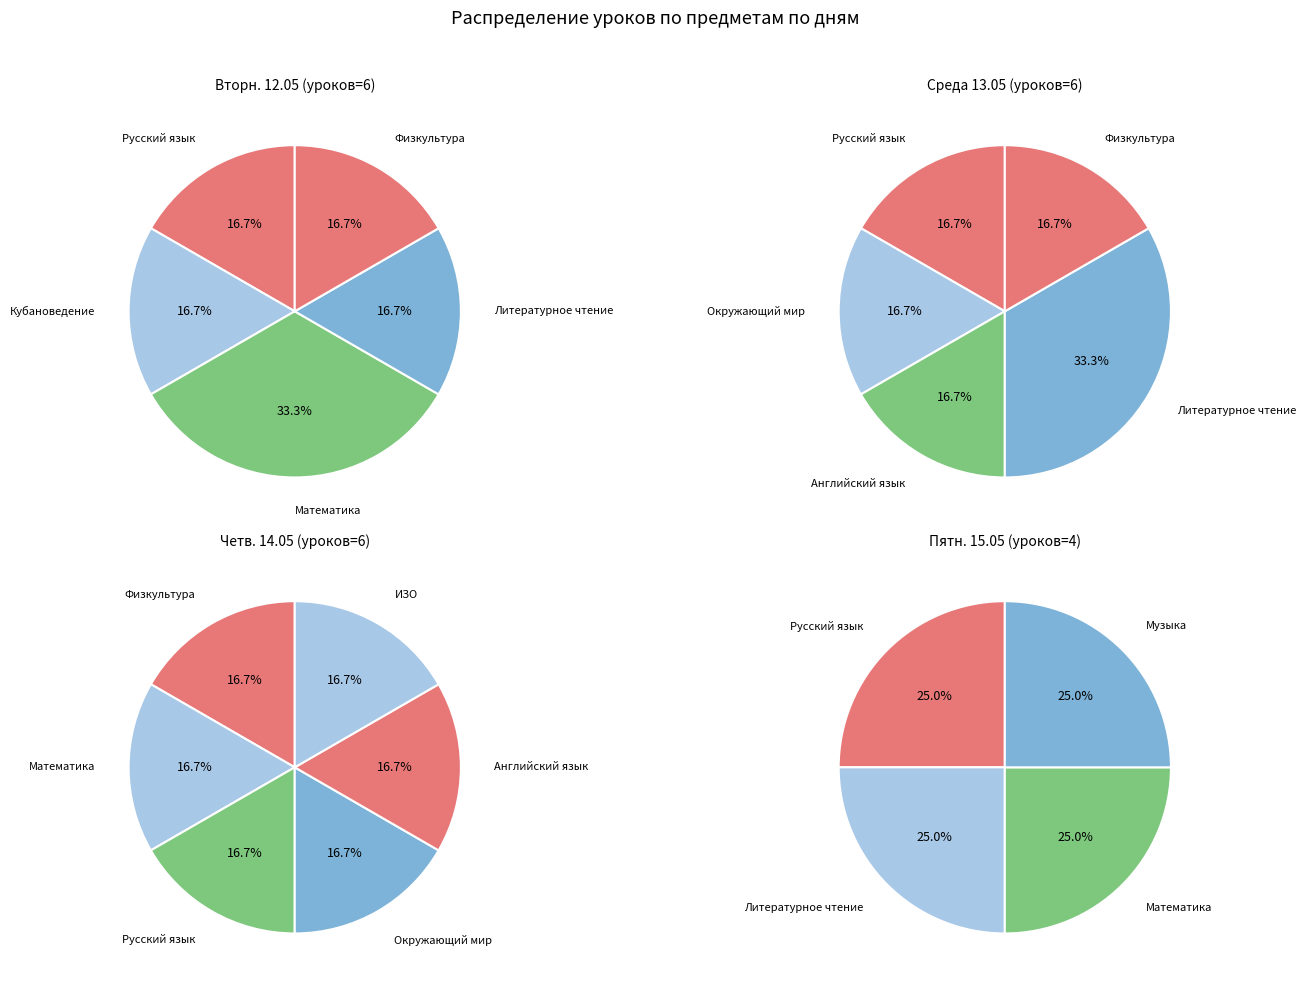

Between Математика and Физкультура, which is larger?

Математика